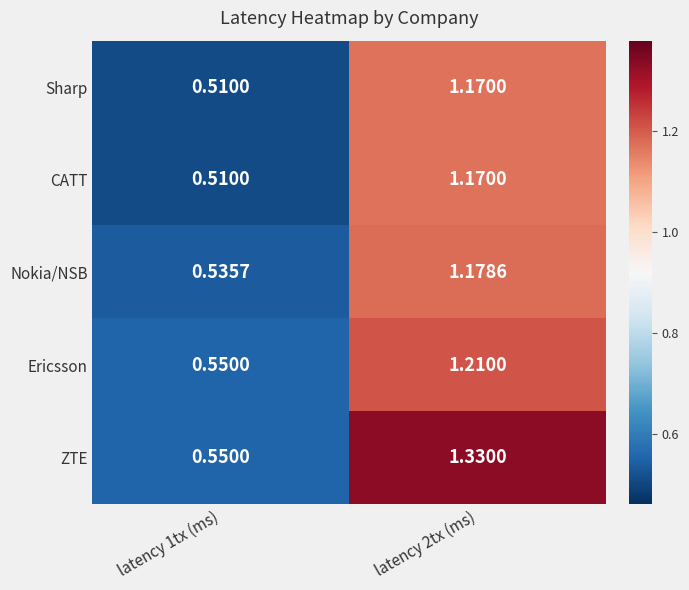

Is the value of ZTE at latency 1tx (ms) greater than the value of CATT at latency 1tx (ms)?

Yes